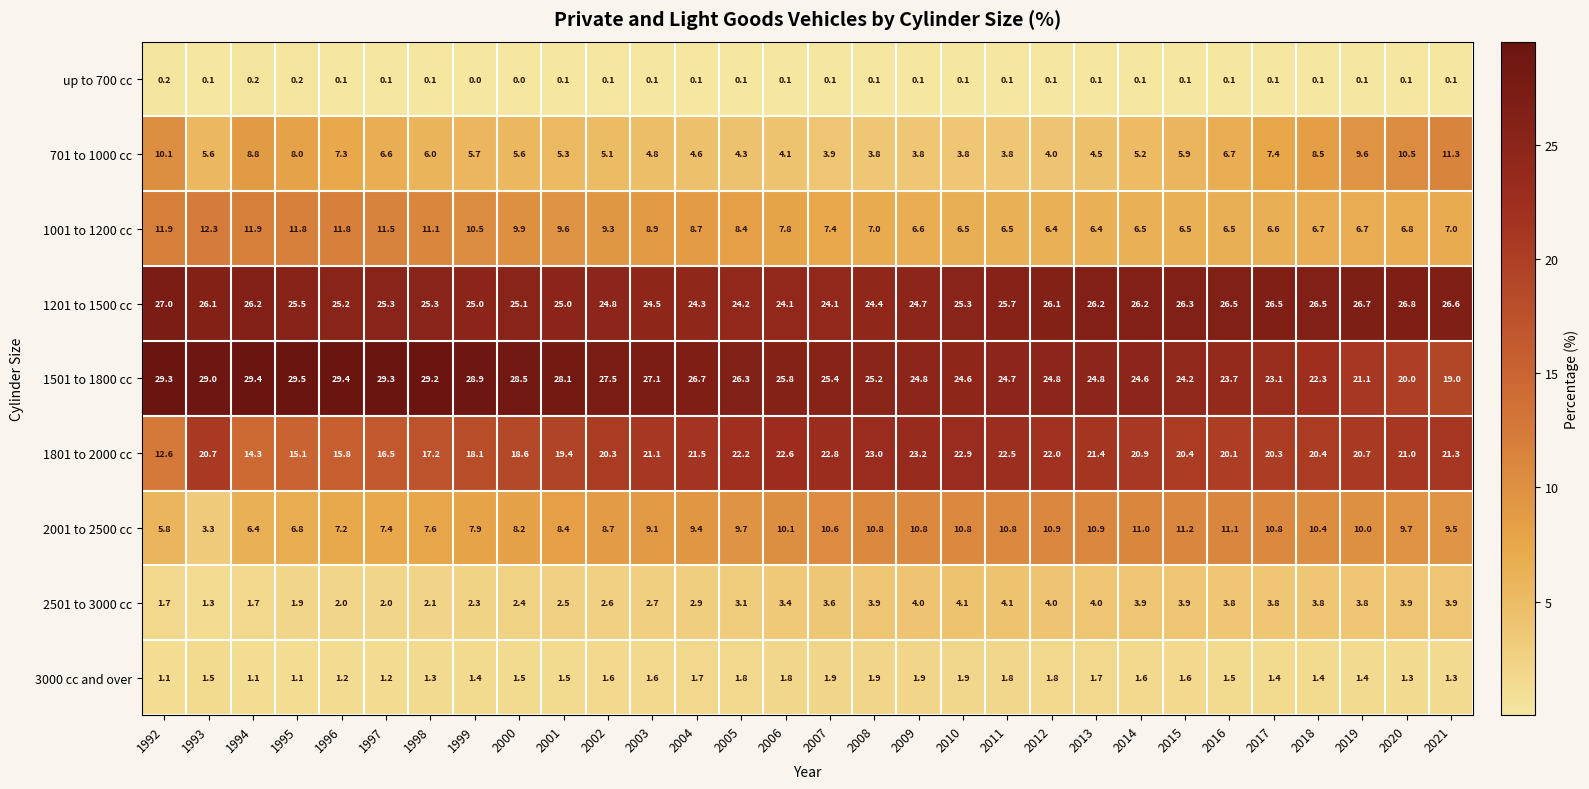

Read the 1201 to 1500 cc value at 2008.

24.4